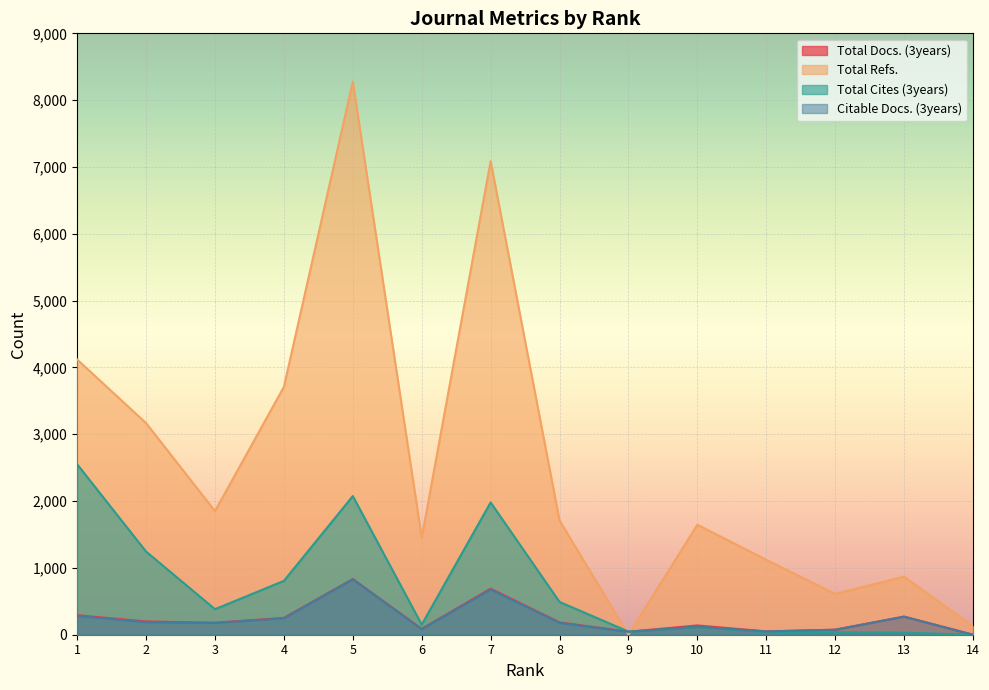

Where do Total Refs. and Total Cites (3years) first cross each other?

8 and 9